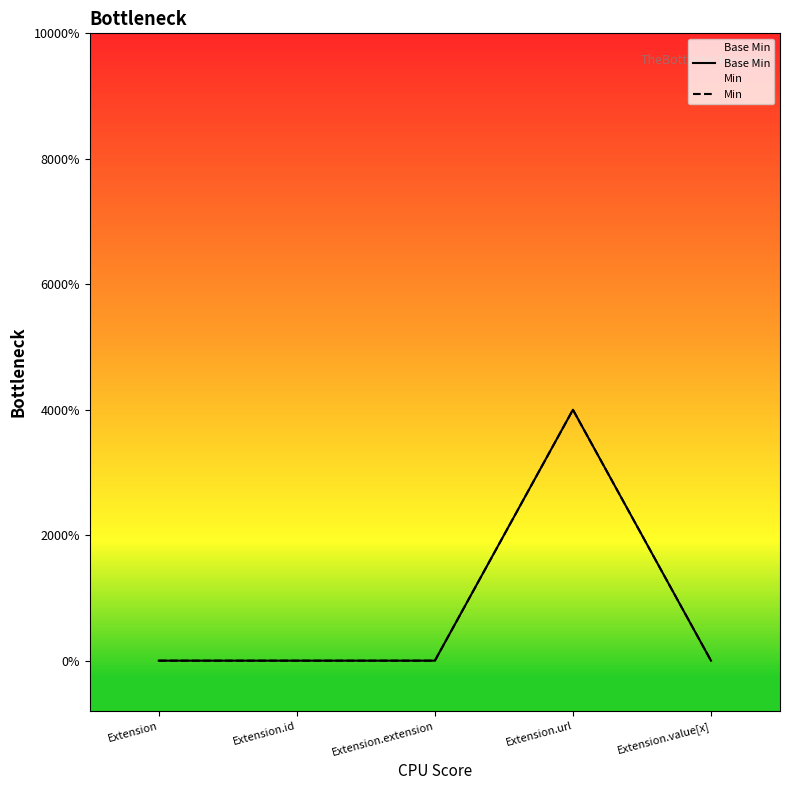

Which series has the largest total across all categories?

Base Min